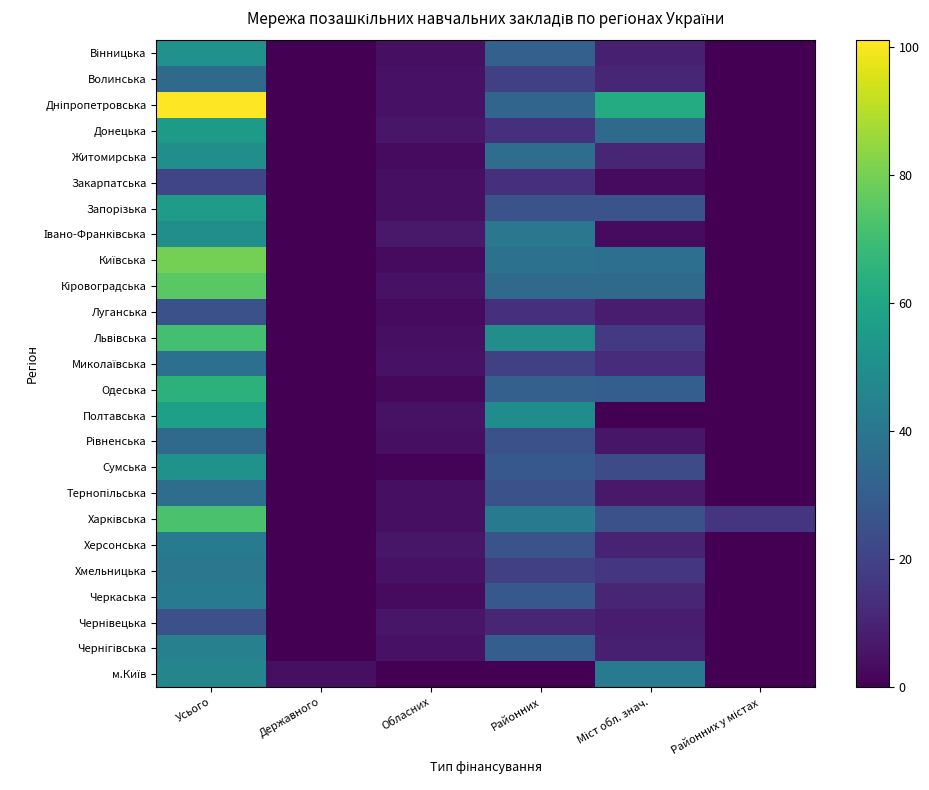

How many categories are shown in the chart?

6